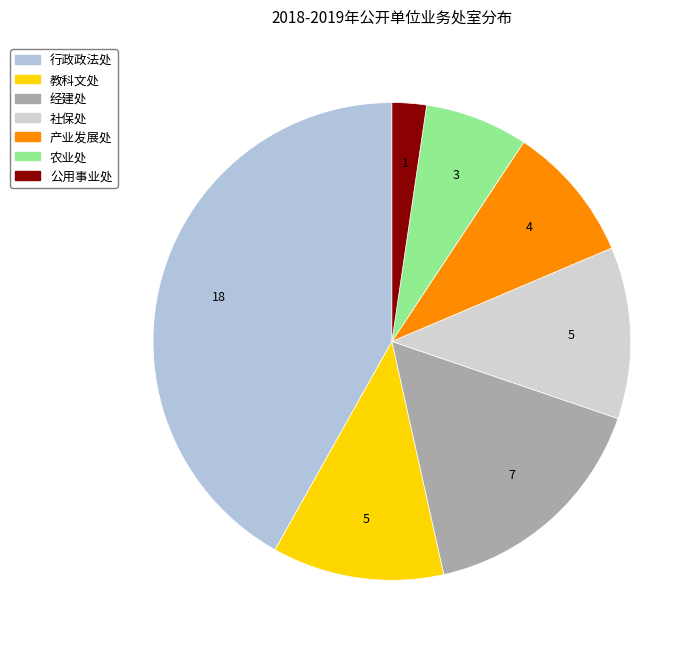

Which has a higher value, 教科文处 or 社保处?

教科文处